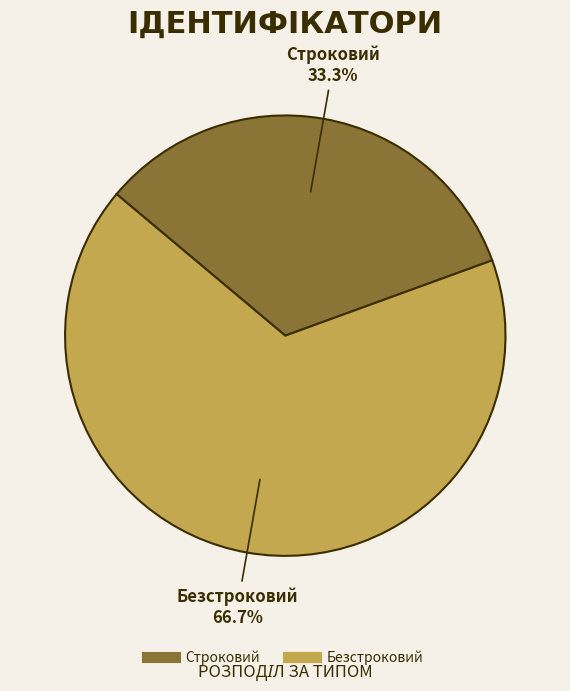

Combined, do Строковий and Безстроковий account for over 50%?

Yes